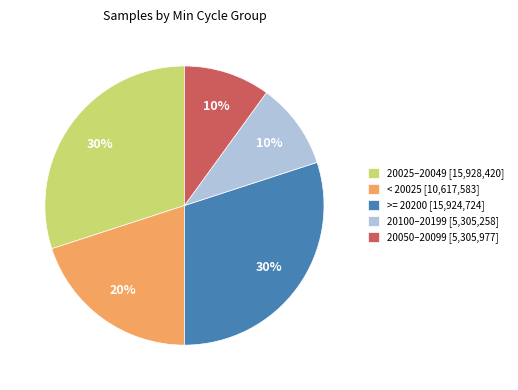

To the nearest percent, what is the difference between the largest and smallest slice percentages?

20%